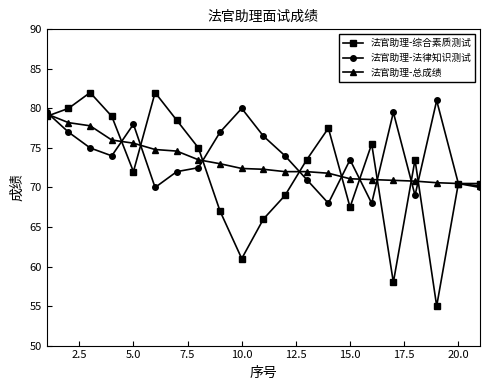

Rank the series by their maximum value, from highest to lowest.

法官助理-综合素质测试, 法官助理-法律知识测试, 法官助理-总成绩